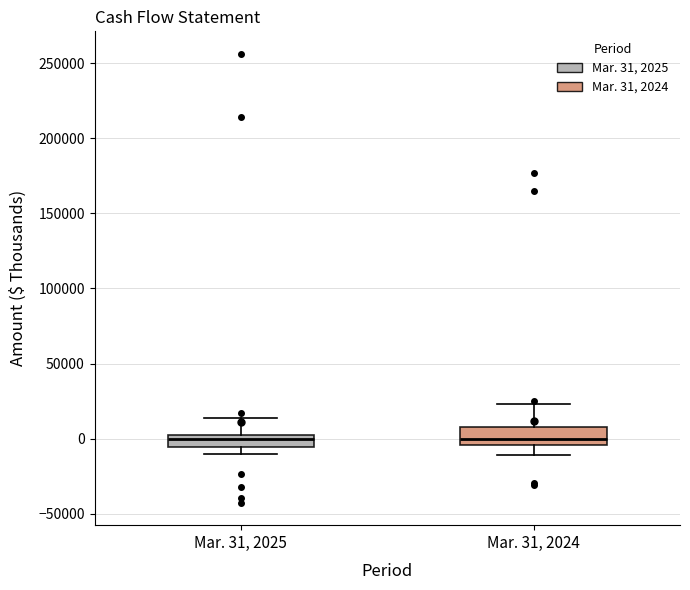

Where does the lower whisker of the box for Mar. 31, 2024 end on the y-axis? The values are not printed on the chart, so give them approximately, as read against the axis.

-10000